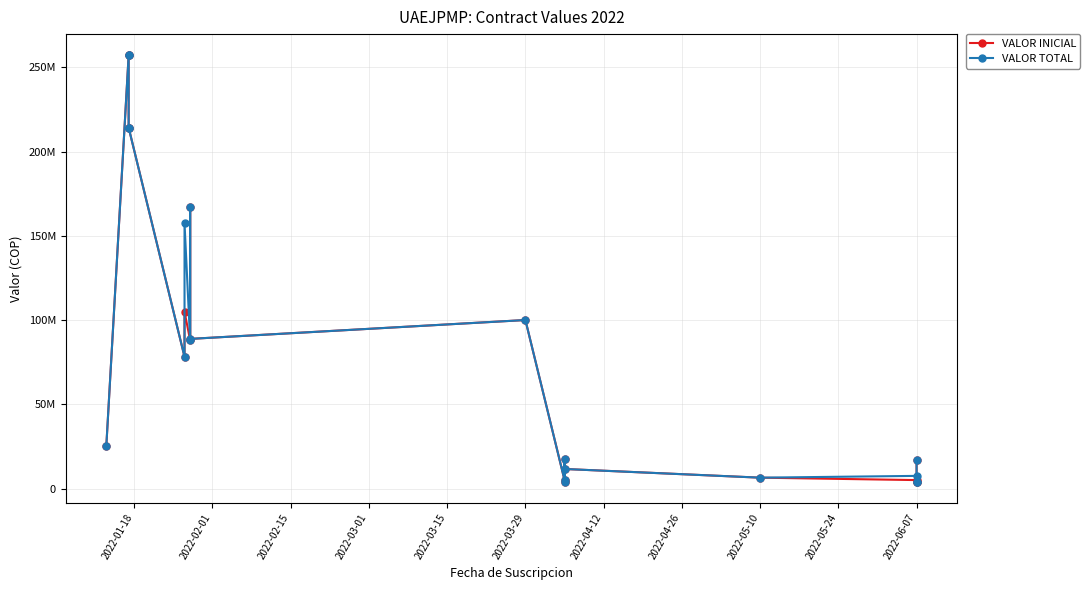

How many lines are shown in the chart?

2